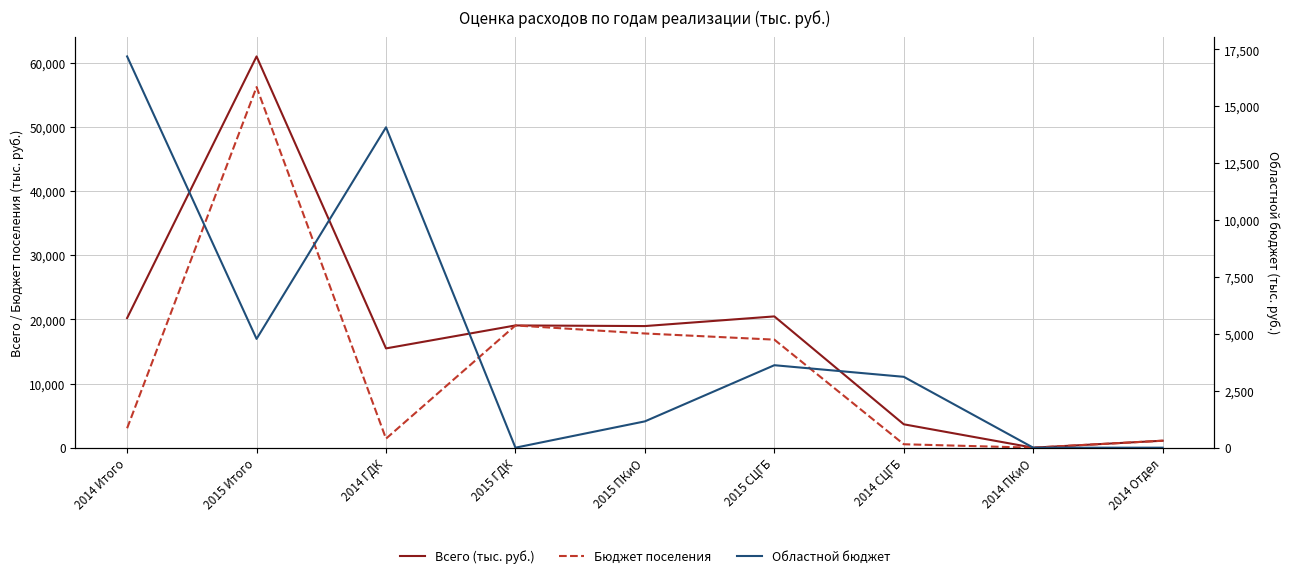

Which series ends up on top after the final intersection of Областной бюджет and Бюджет поселения?

Областной бюджет